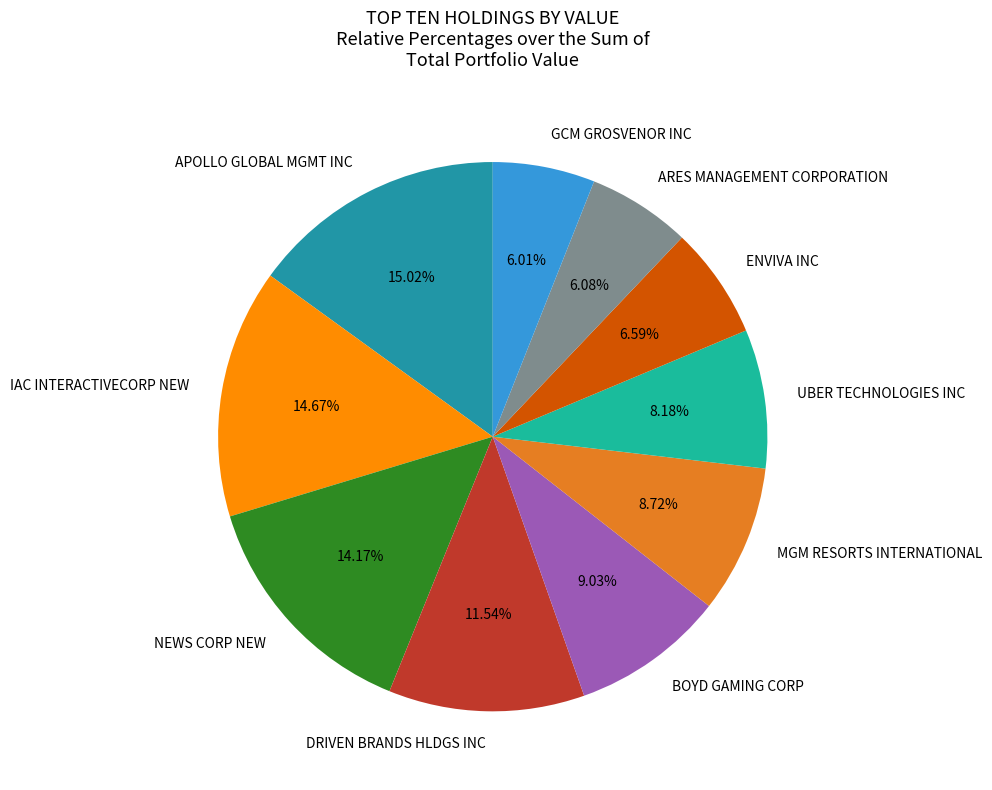

What percentage is NOT represented by IAC INTERACTIVECORP NEW?

85.3%